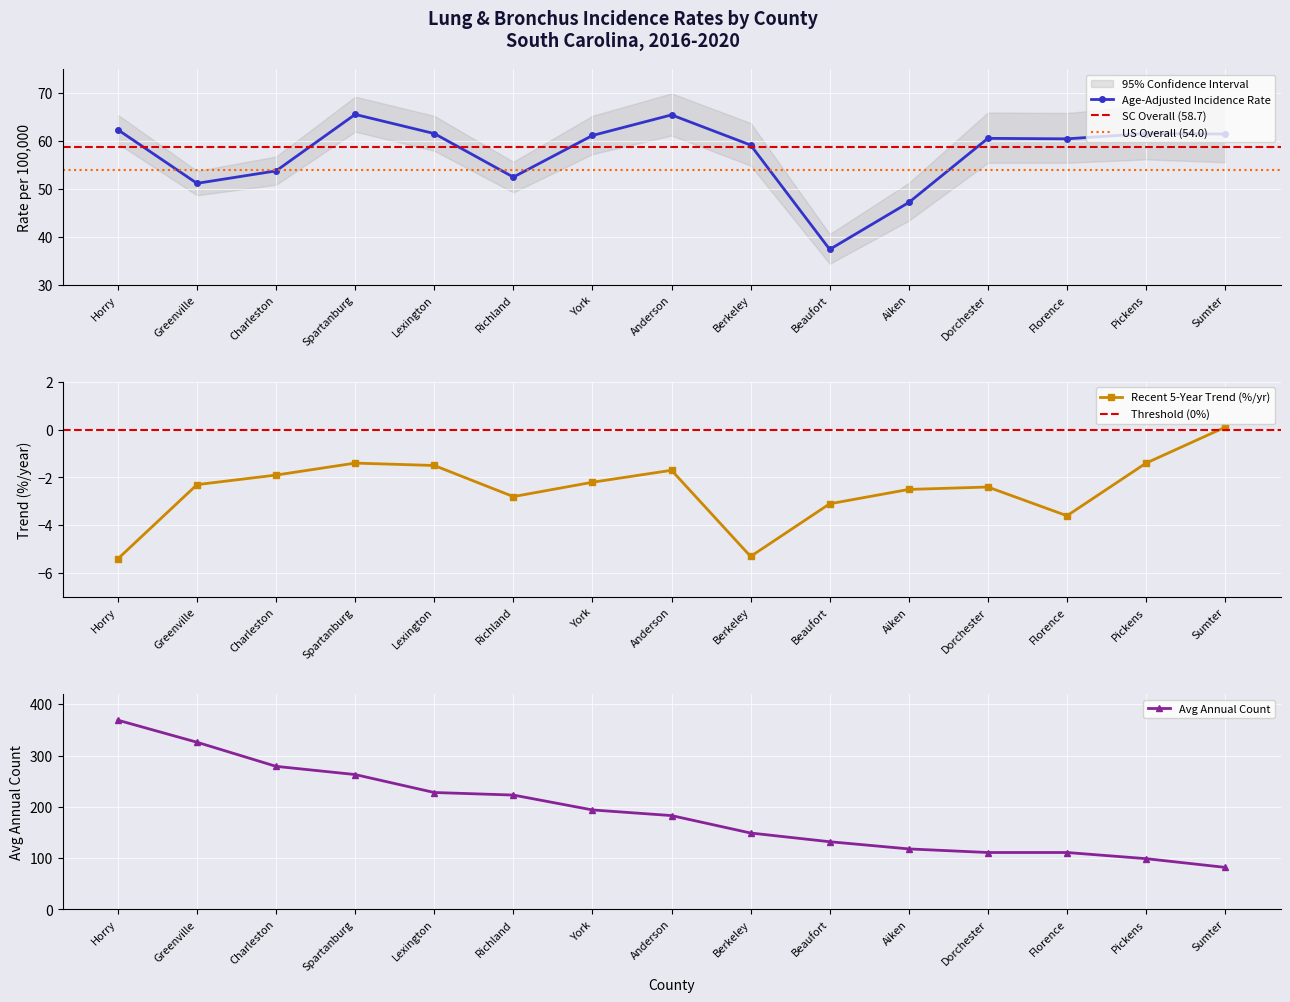

True or false: Avg Annual Count and Age-Adjusted Rate intersect in this chart.

False